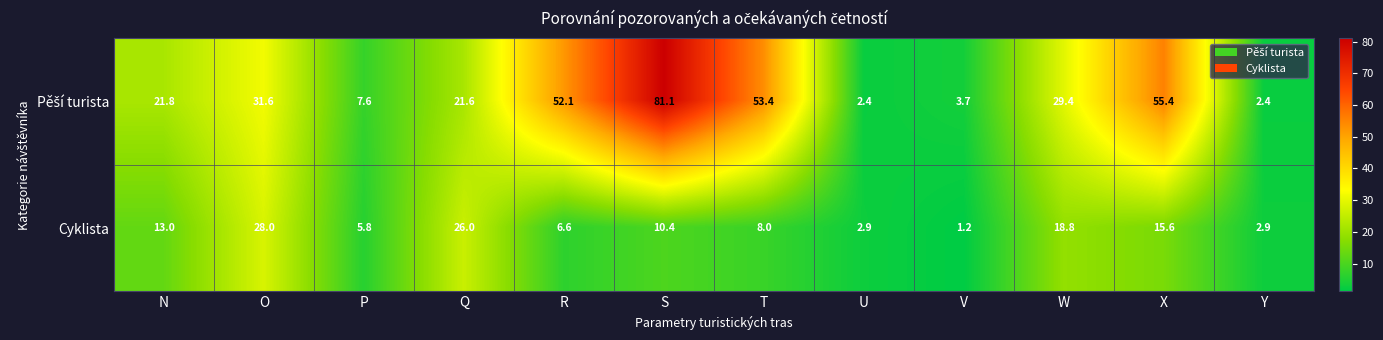

The Cyklista series shows 28.0 at O. True or false?

True